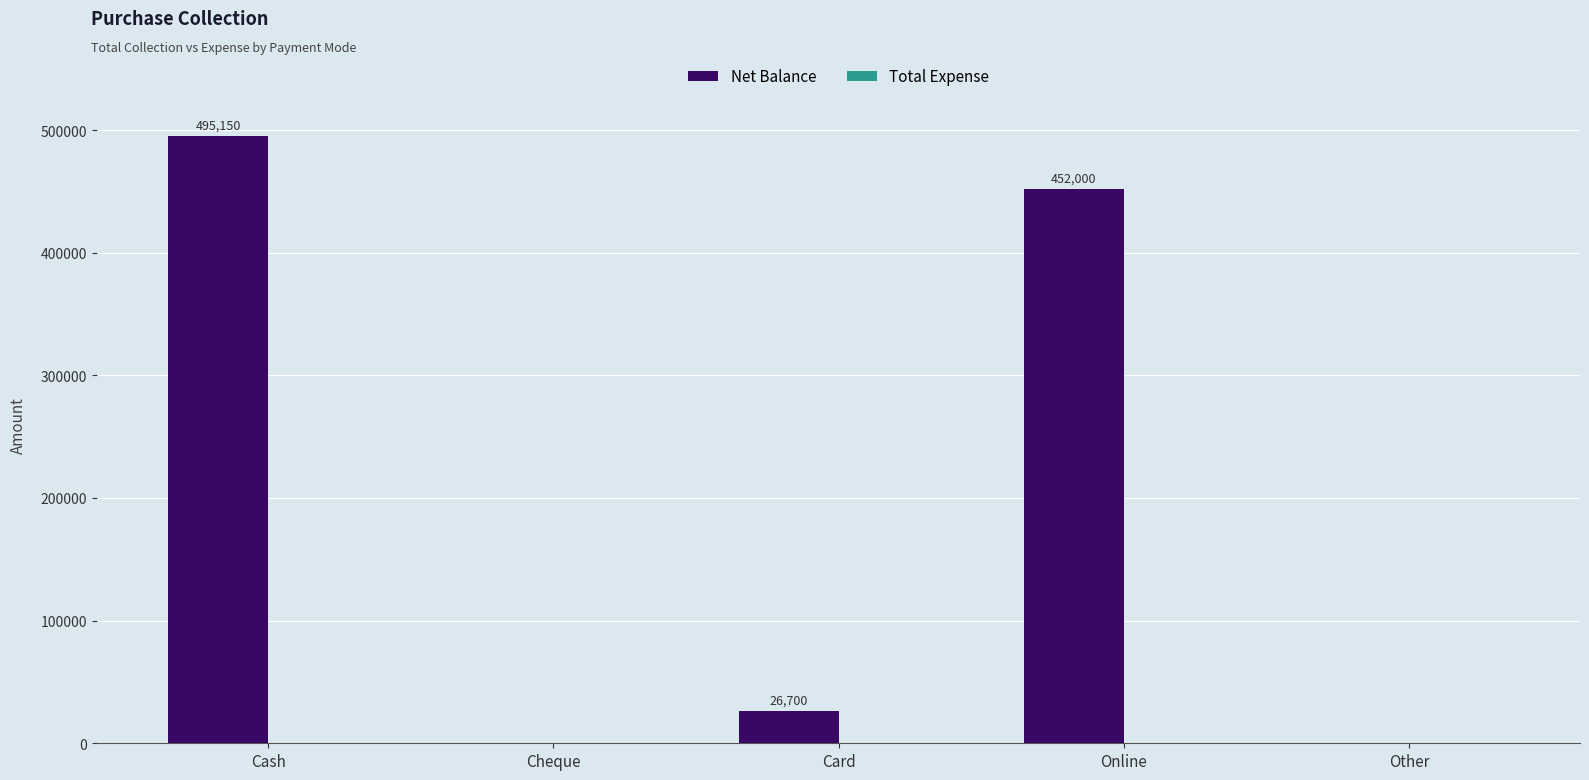

Reading left to right, transcribe all the data shown in this chart.

Cash=495150	Cheque=0	Card=26700	Online=452000	Other=0